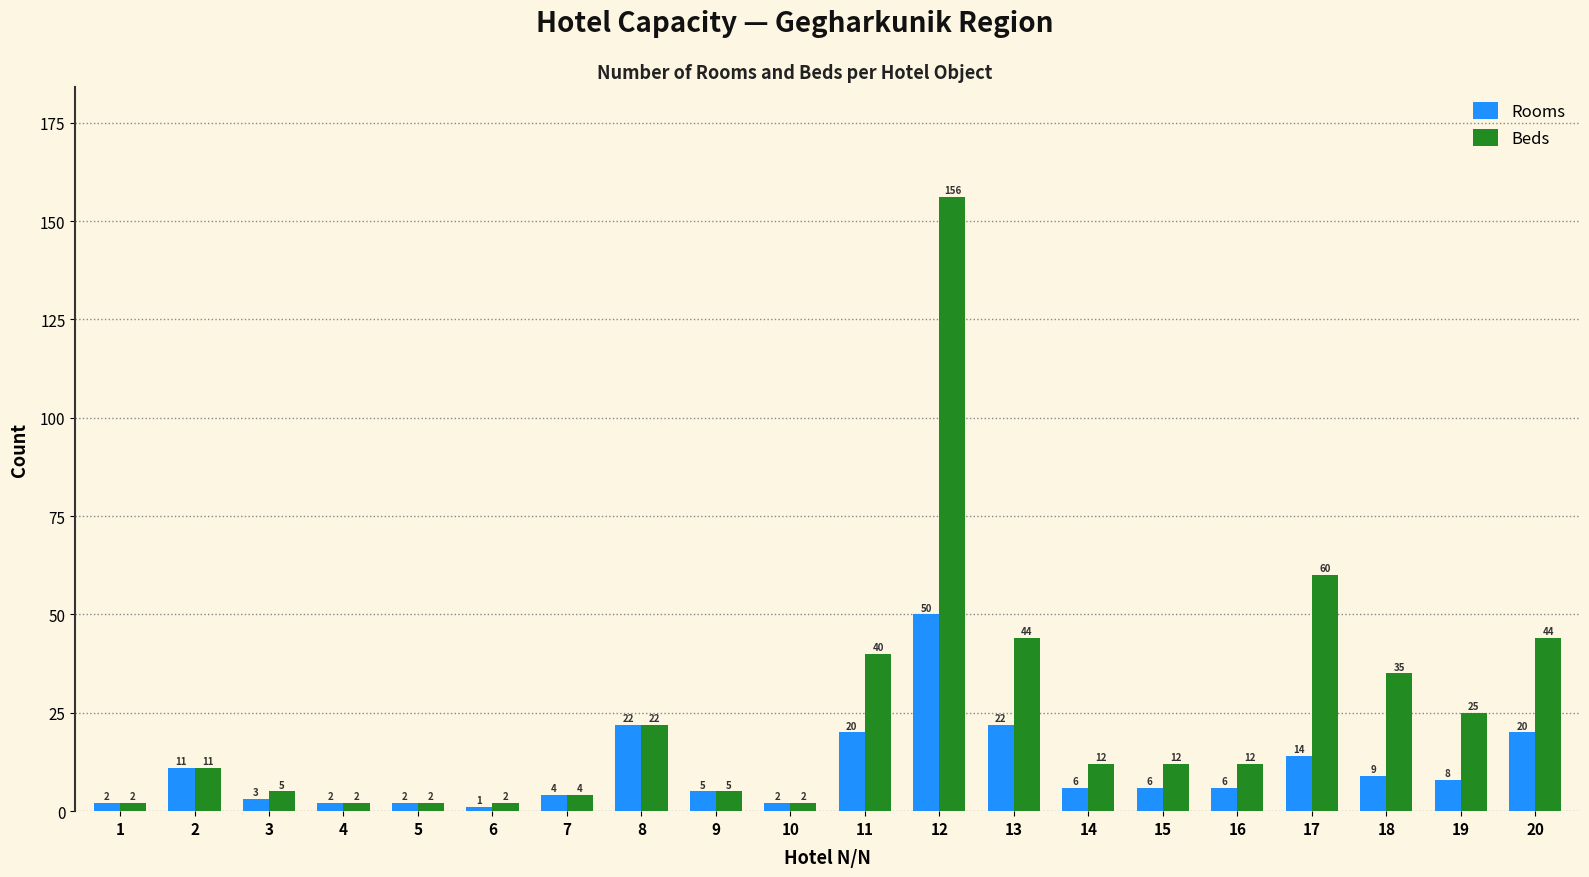

The Rooms series shows 3 at 3. True or false?

True